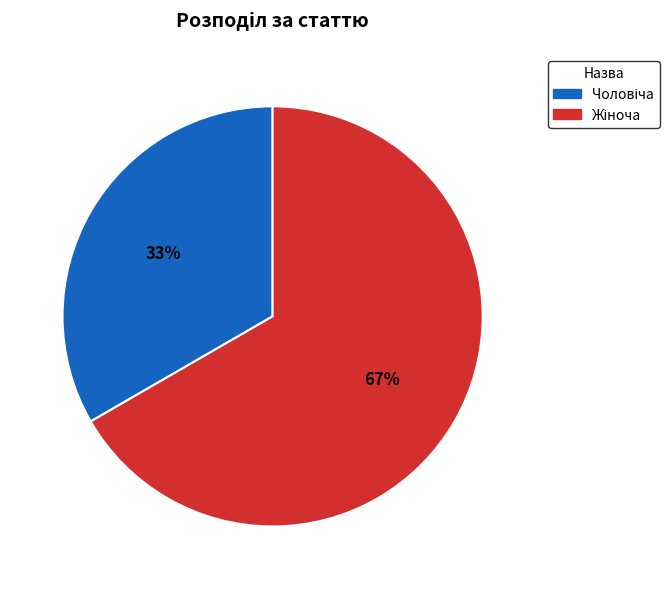

Does any single category account for the majority?

Yes